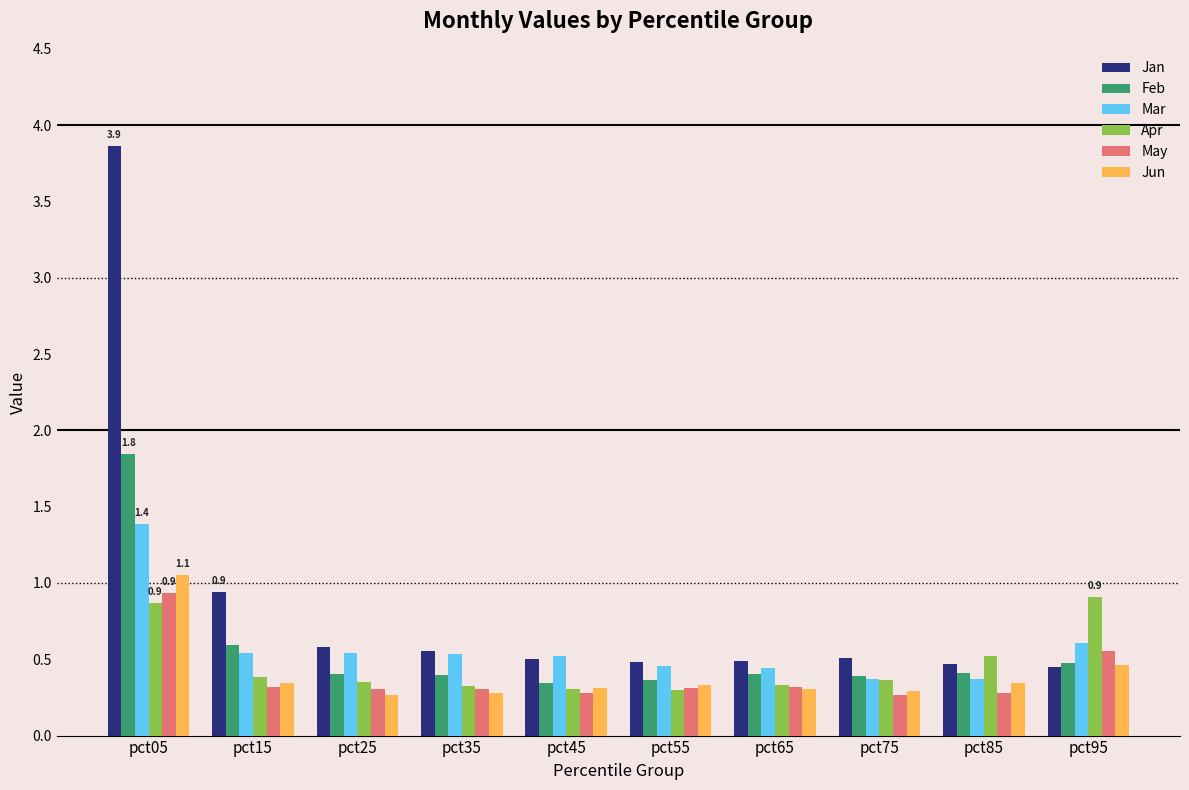

At which category is the sum across all series the highest?

pct05